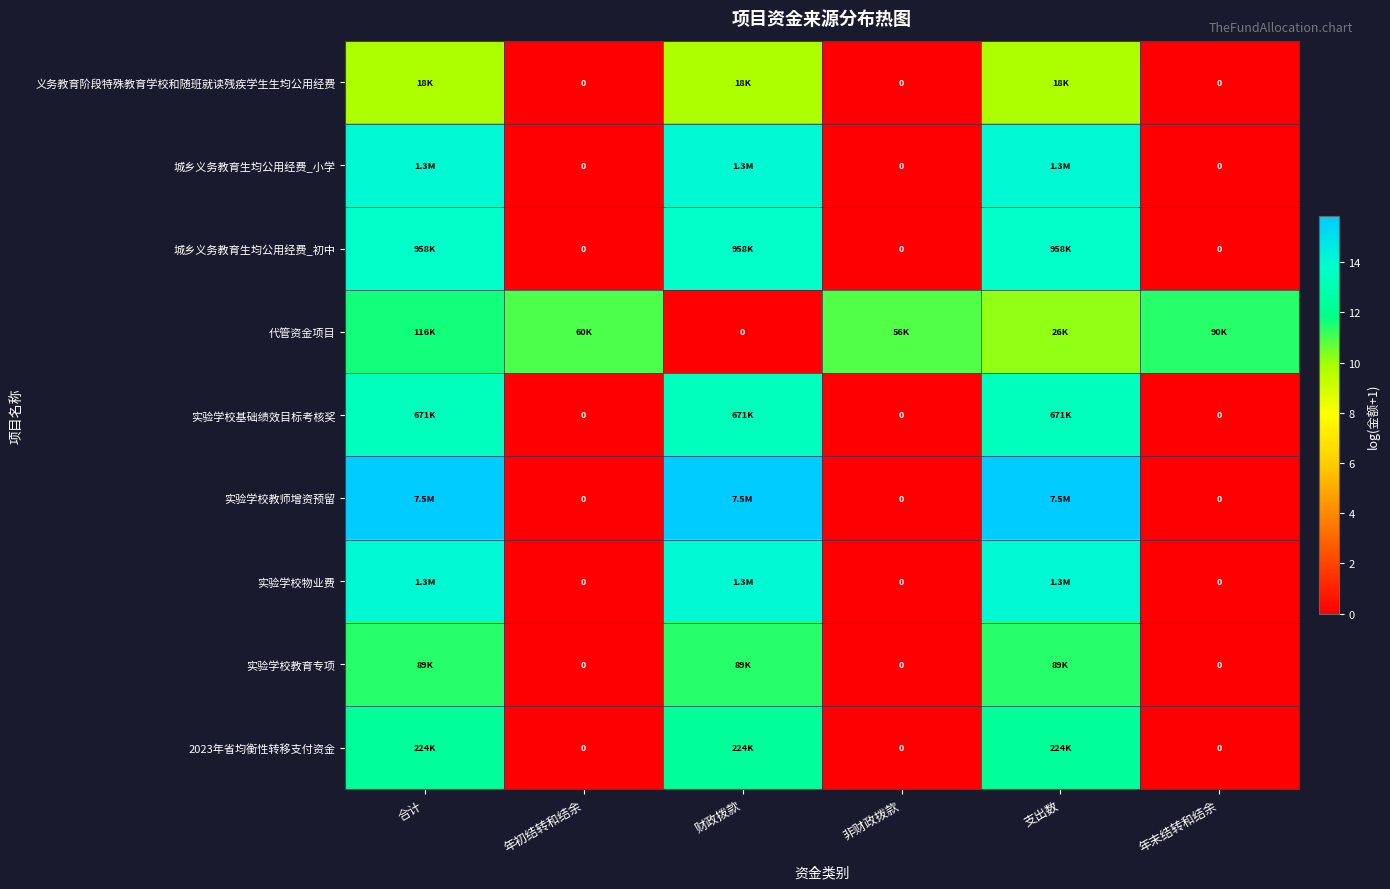

How many data points does each series have?

6